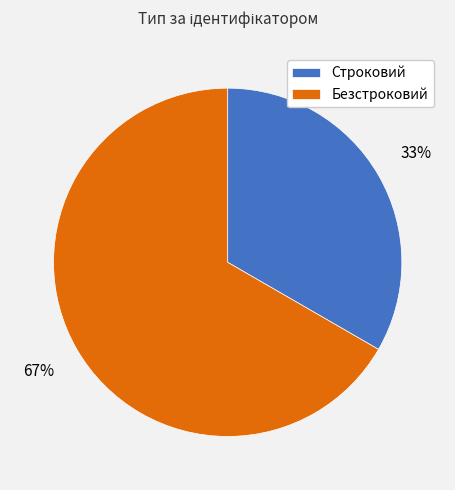

How many slices are in this pie chart?

2